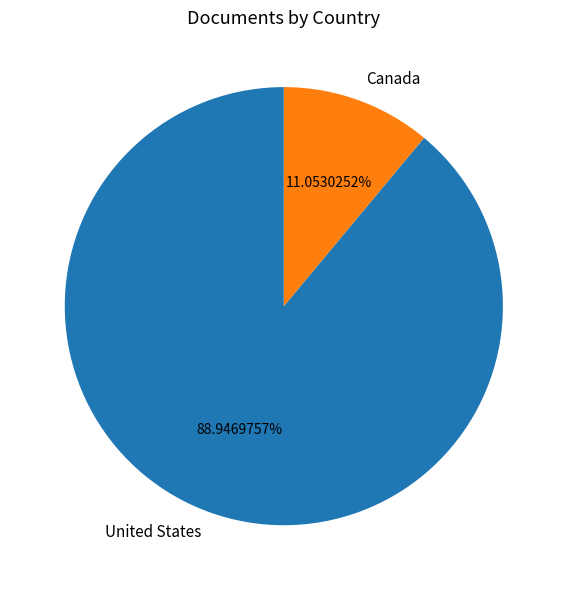

What is the largest slice in the pie chart?

United States